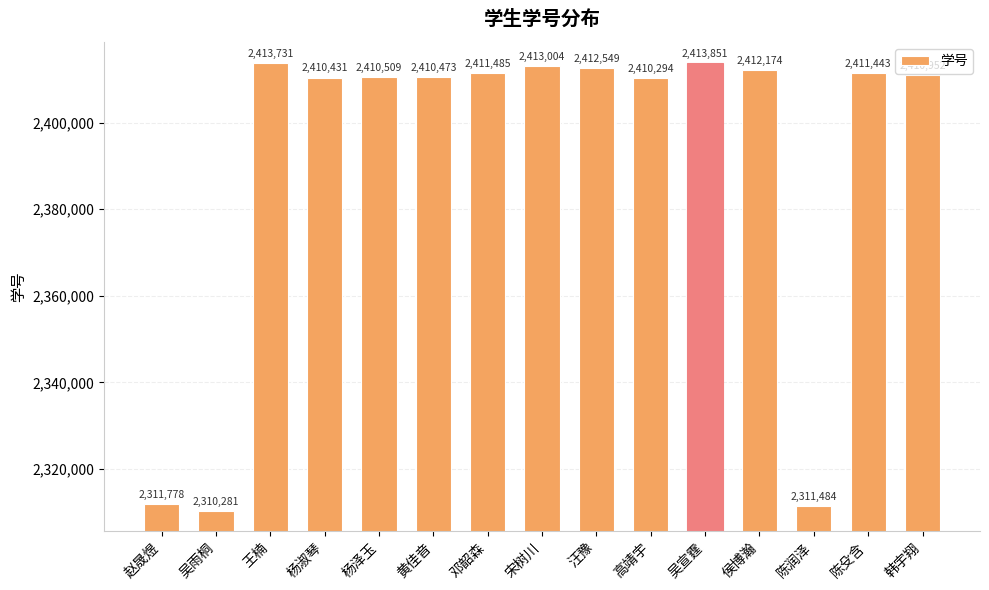

What is the approximate value at 吴宣霆, to the nearest 100?

2413900